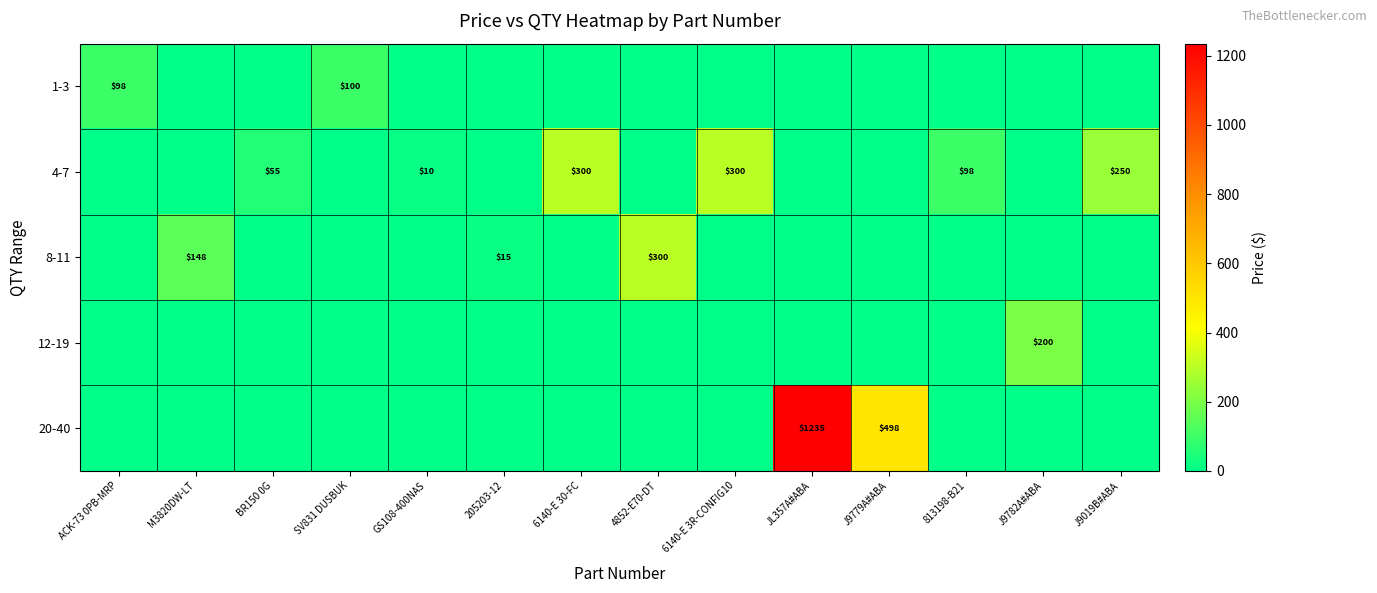

The 4-7 series shows 300 at 6140-E 30-FC. True or false?

True